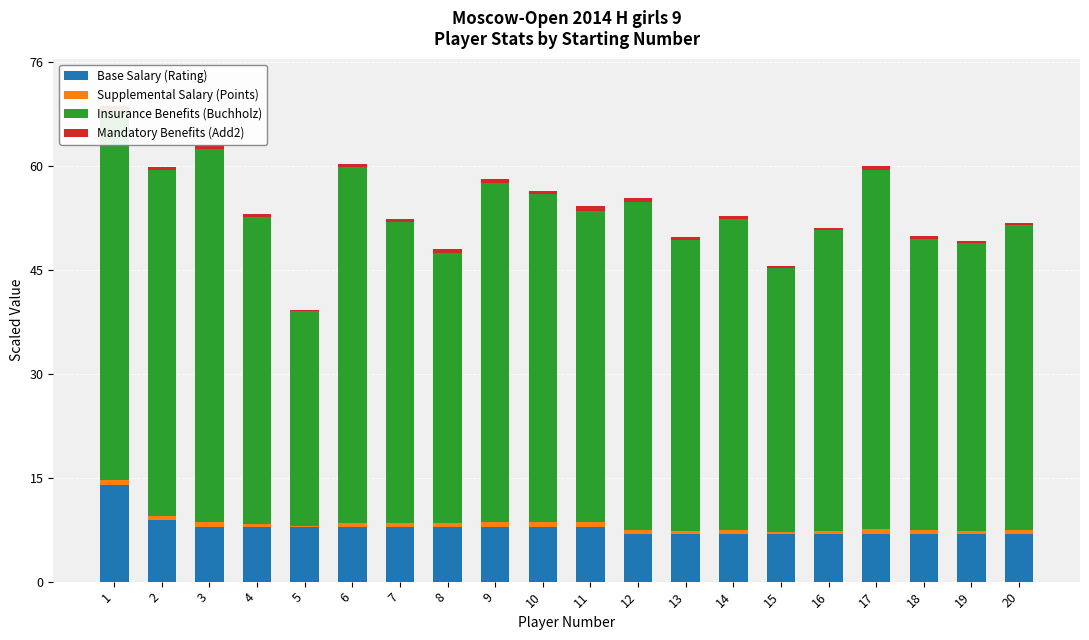

Are the bars horizontal?

No